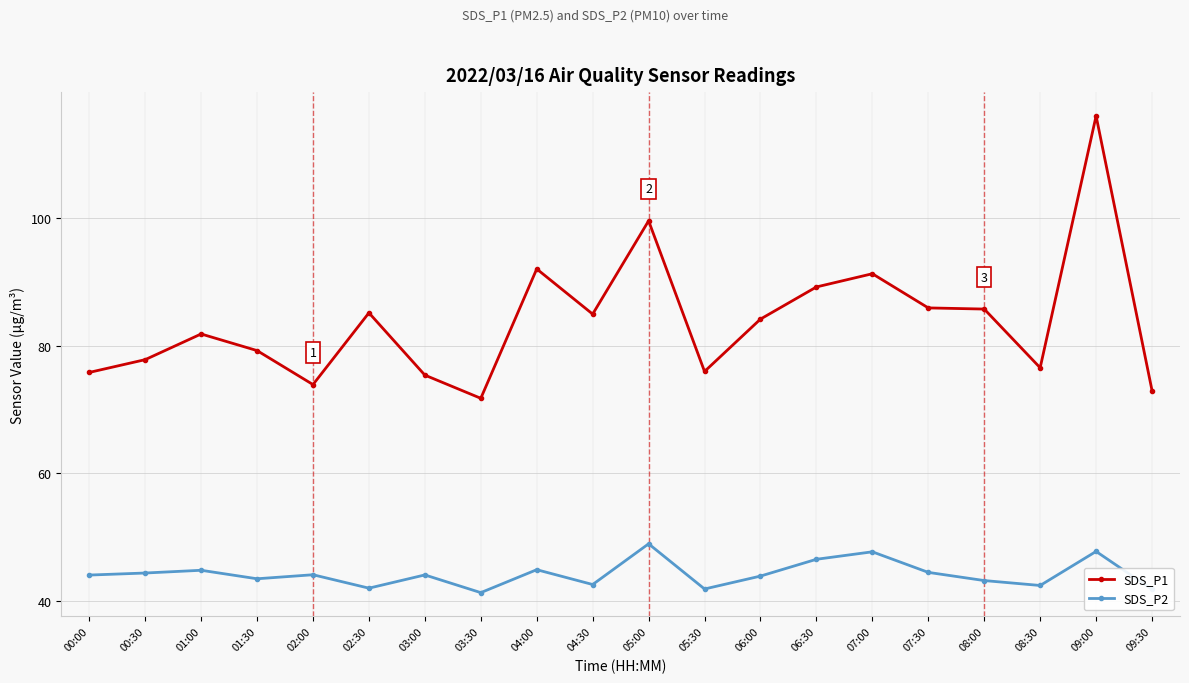

Rank the series by their average value, from lowest to highest.

SDS_P2, SDS_P1